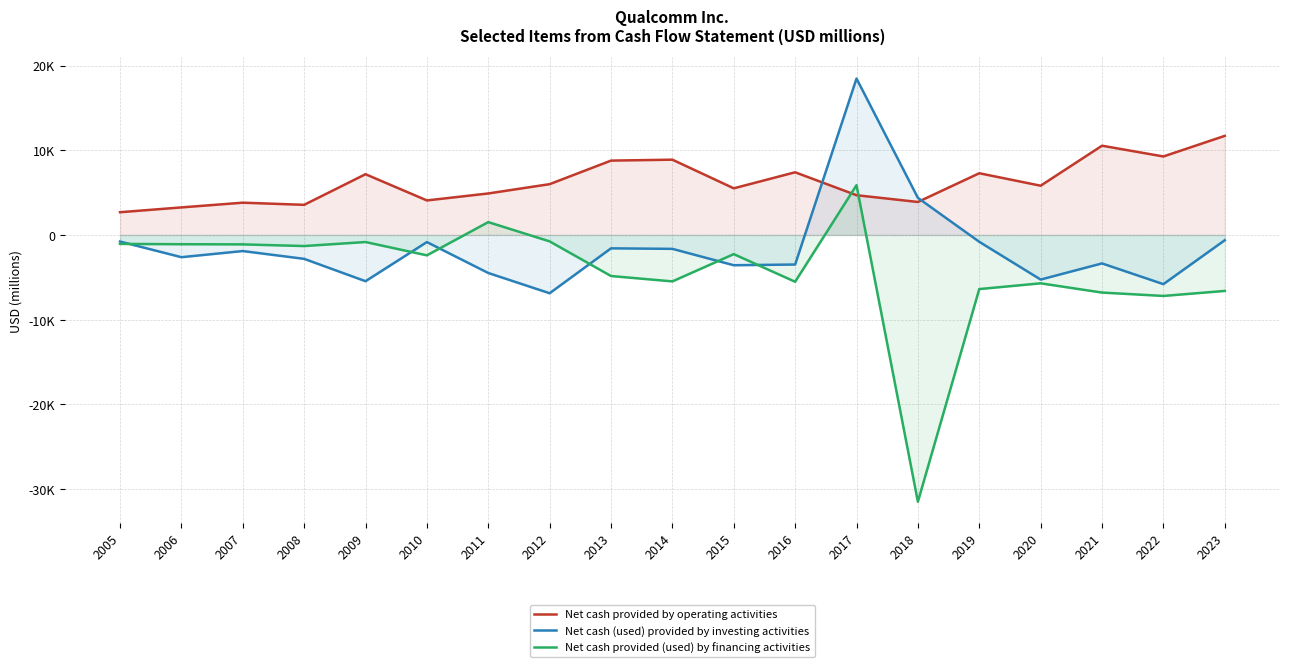

True or false: Net cash provided (used) by financing activities and Net cash provided by operating activities intersect in this chart.

True